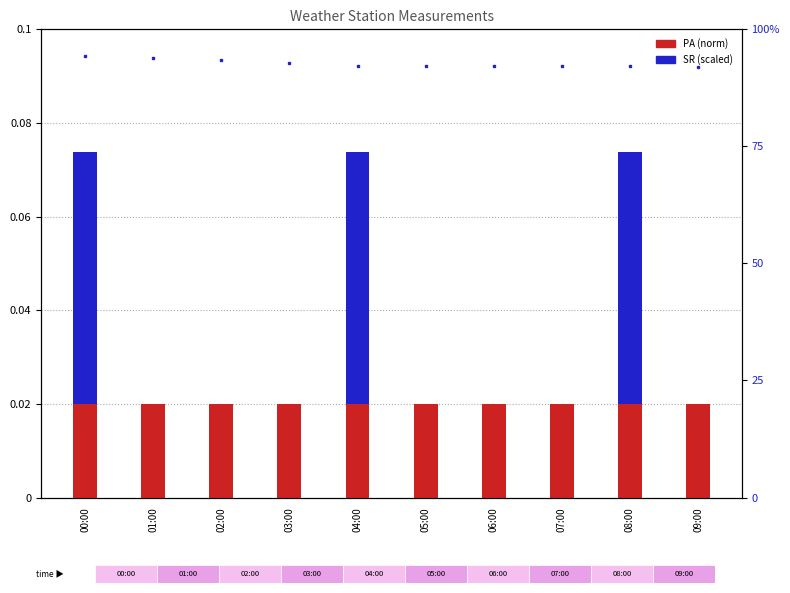

At which category is the sum across all series the highest?

00:00